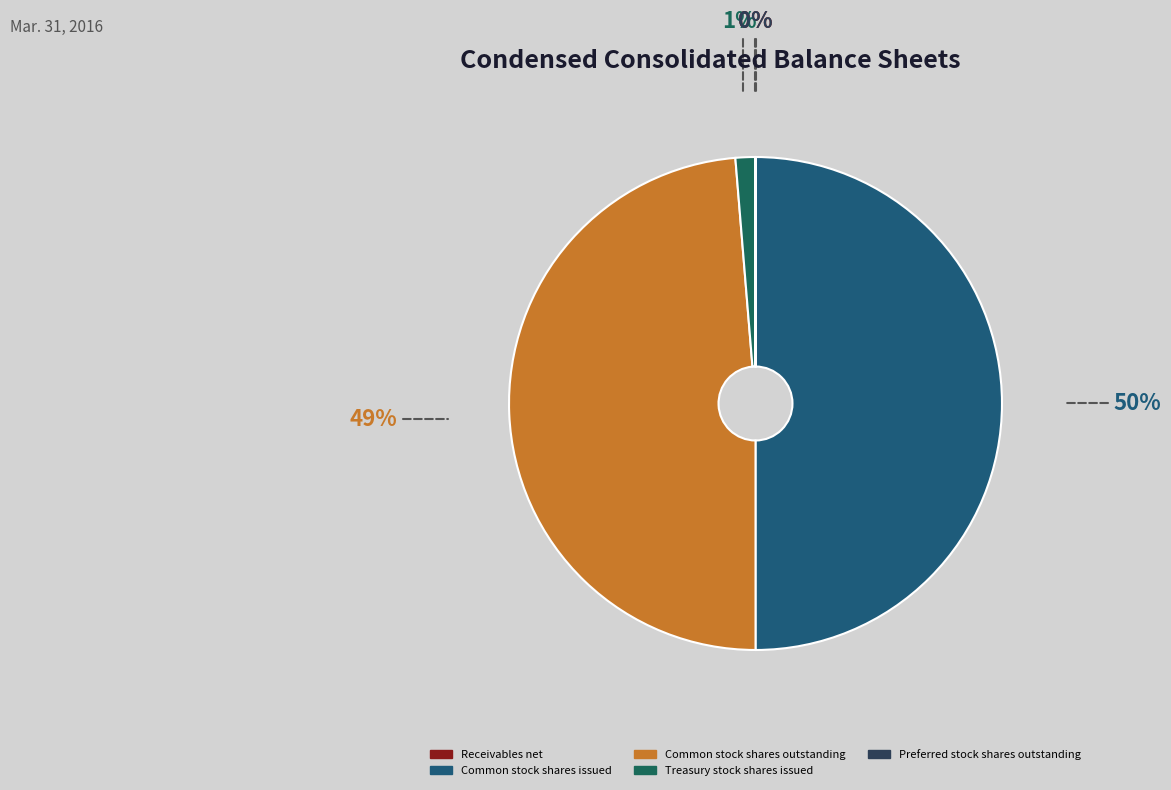

Rank the categories by value from highest to lowest.

Common stock shares issued, Common stock shares outstanding, Treasury stock shares issued, Preferred stock shares outstanding, Receivables net